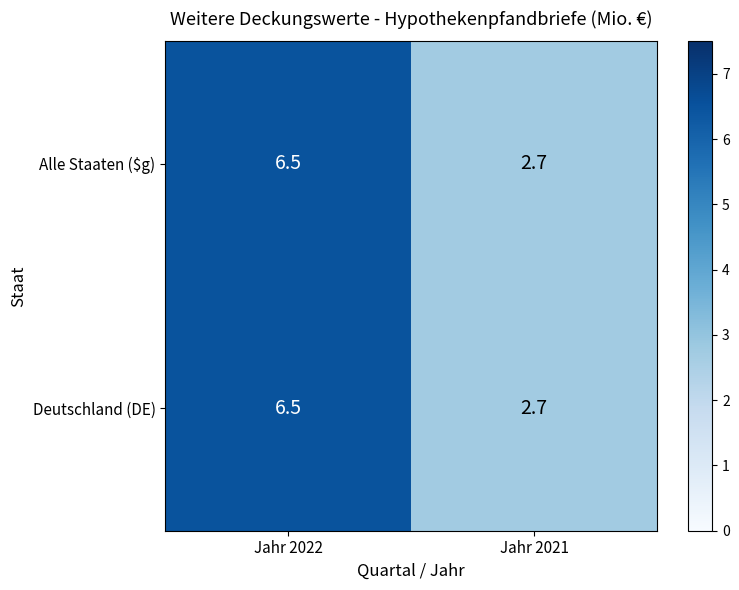

Rank the categories by Deutschland (DE) value from lowest to highest.

Jahr 2021, Jahr 2022